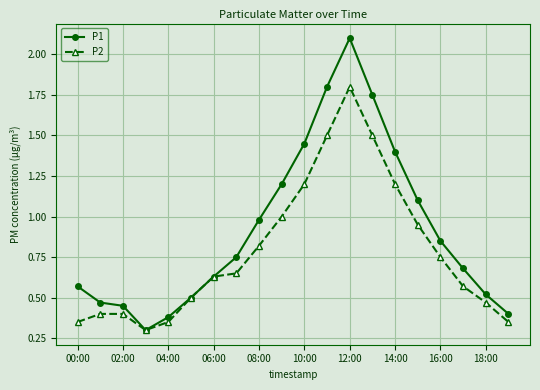

What is the value of the P1 point at the 16th from the left?

1.1